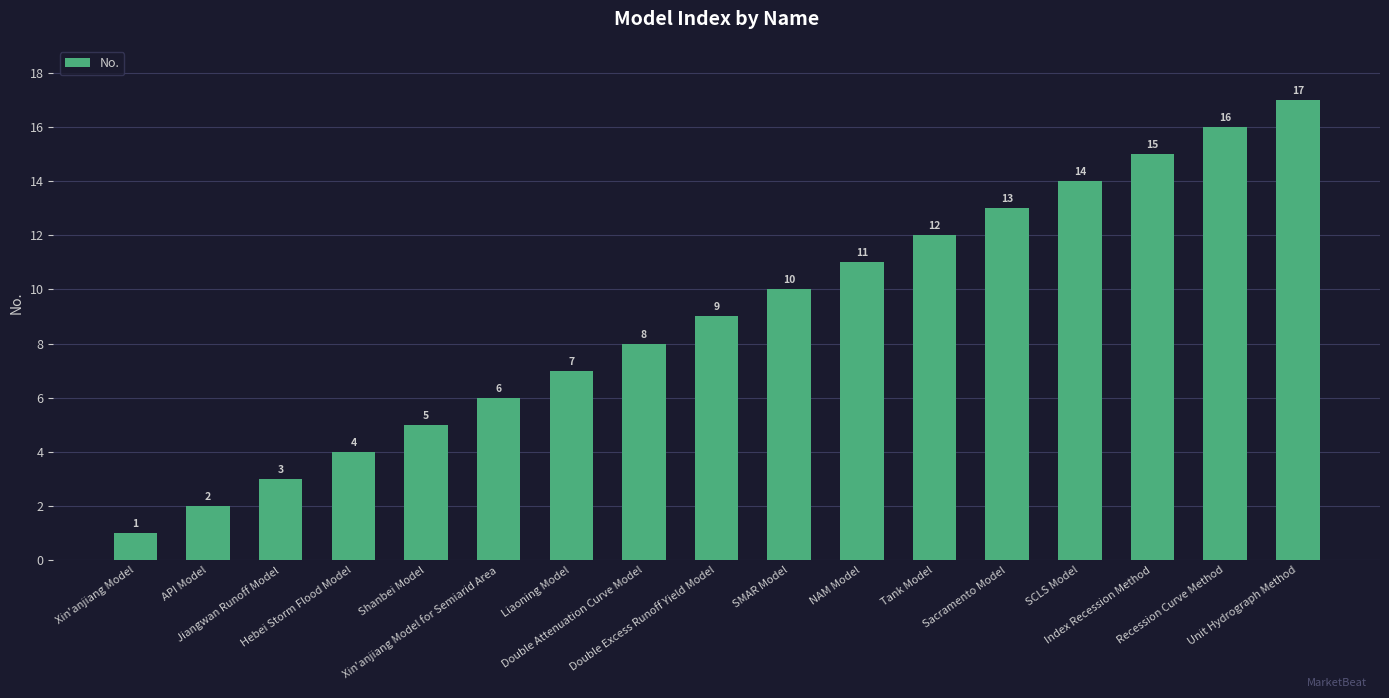

What is the label of the 1st bar from the right?

Unit Hydrograph Method